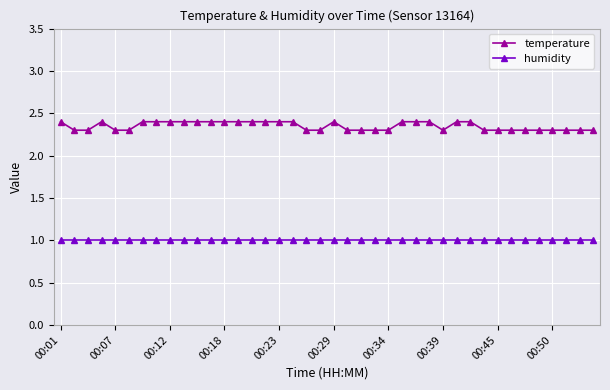

List the series in order of their peak value, highest first.

temperature, humidity